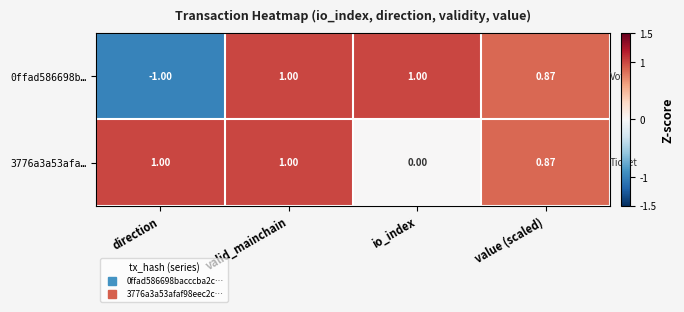

What is the total value across all series at value (scaled)?

1.7